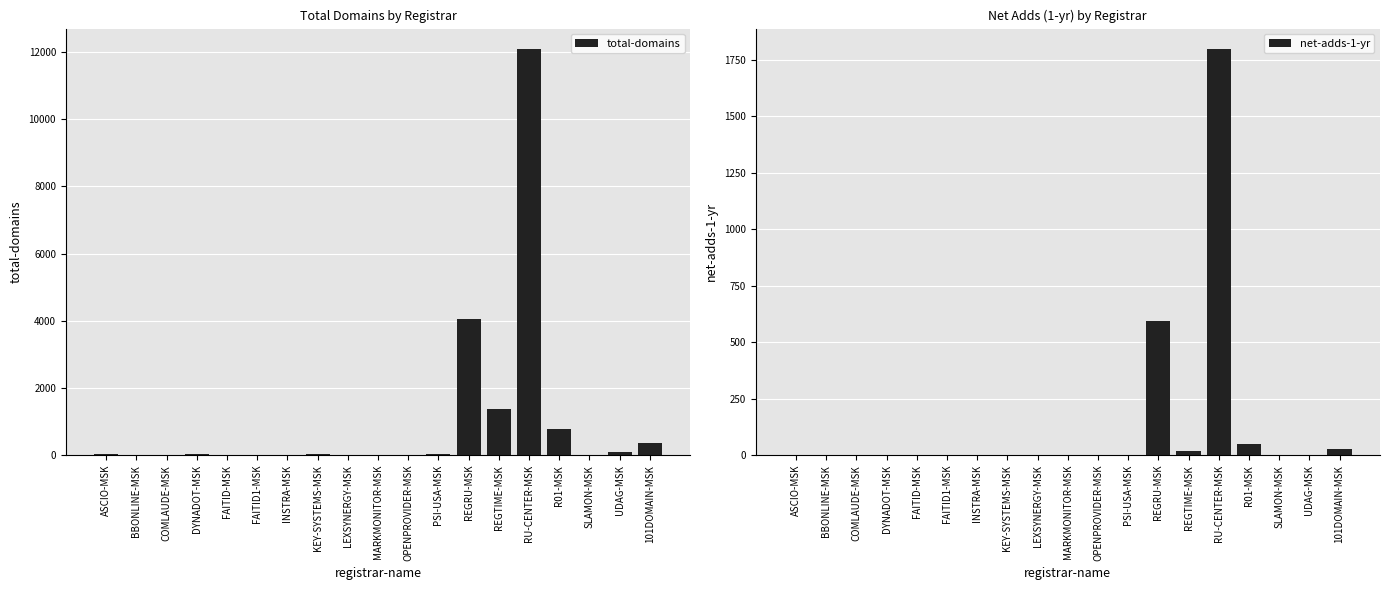

What is the maximum value shown in the chart?

12094